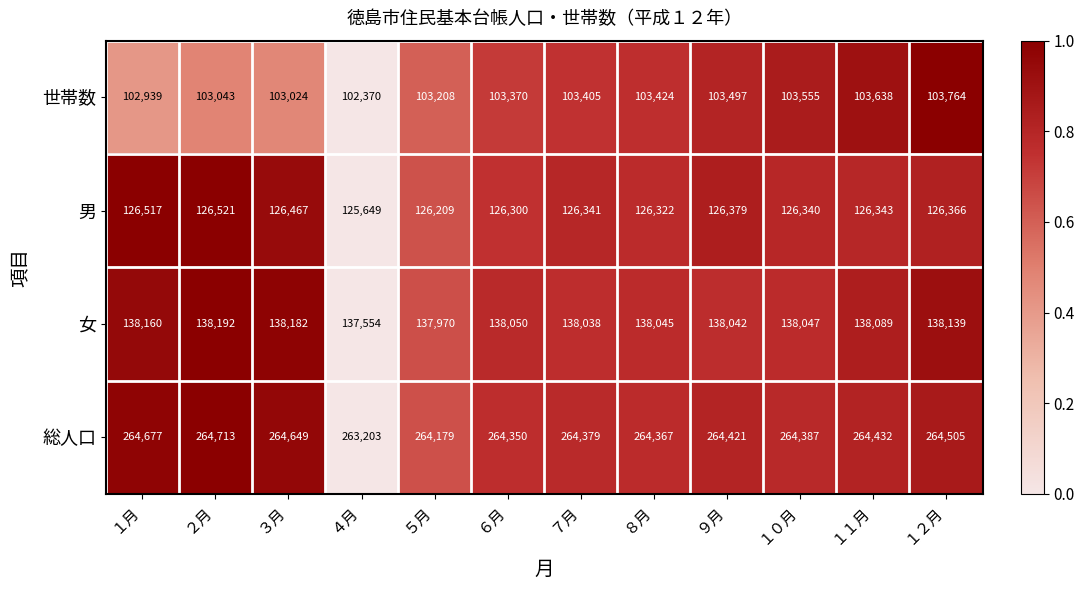

Which category has the lowest value in the 男 series?

４月